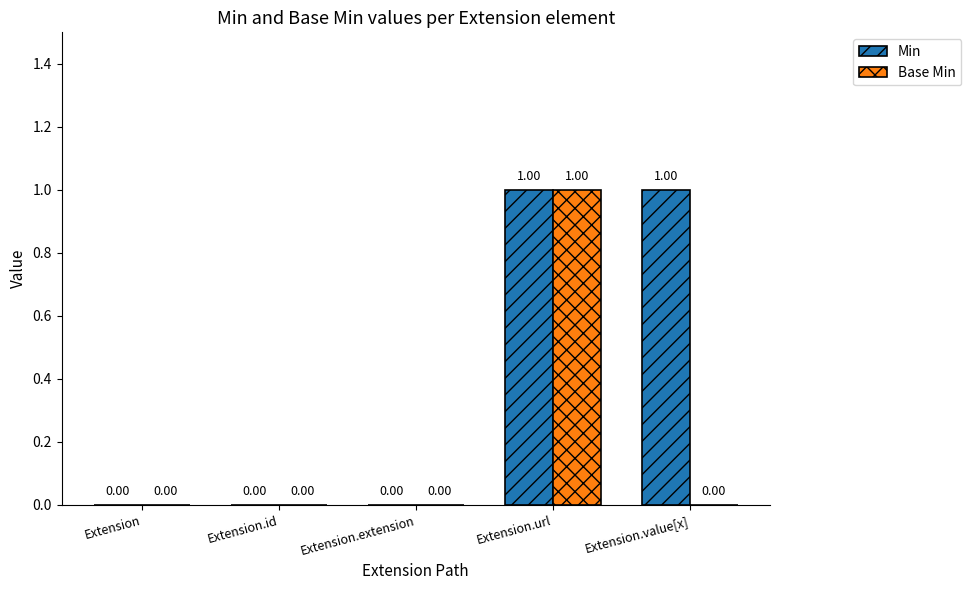

How many series are shown in this chart?

2